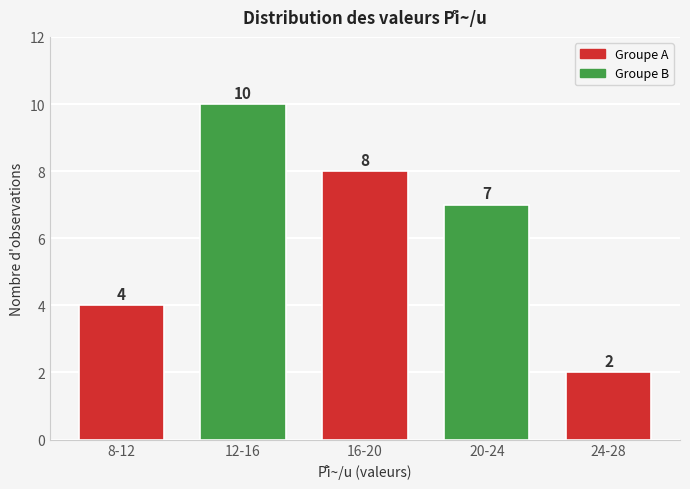

Reading left to right, what are all the values shown in this chart?

4	10	8	7	2